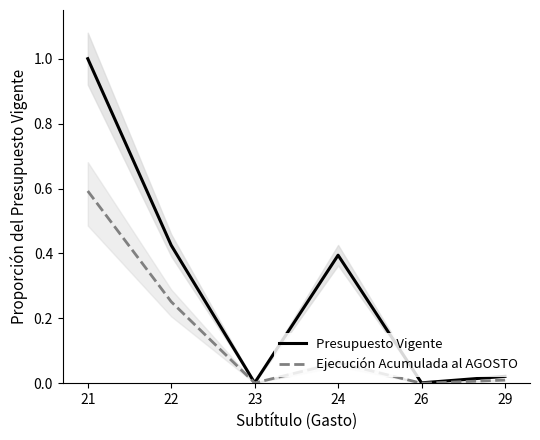

Reading left to right, list all the values displayed in this chart.

Presupuesto Vigente: 1.0	0.4	0.0	0.4	0.0	0.0
Ejecución Acumulada al AGOSTO: 0.6	0.3	0.0	0.1	0.0	0.0